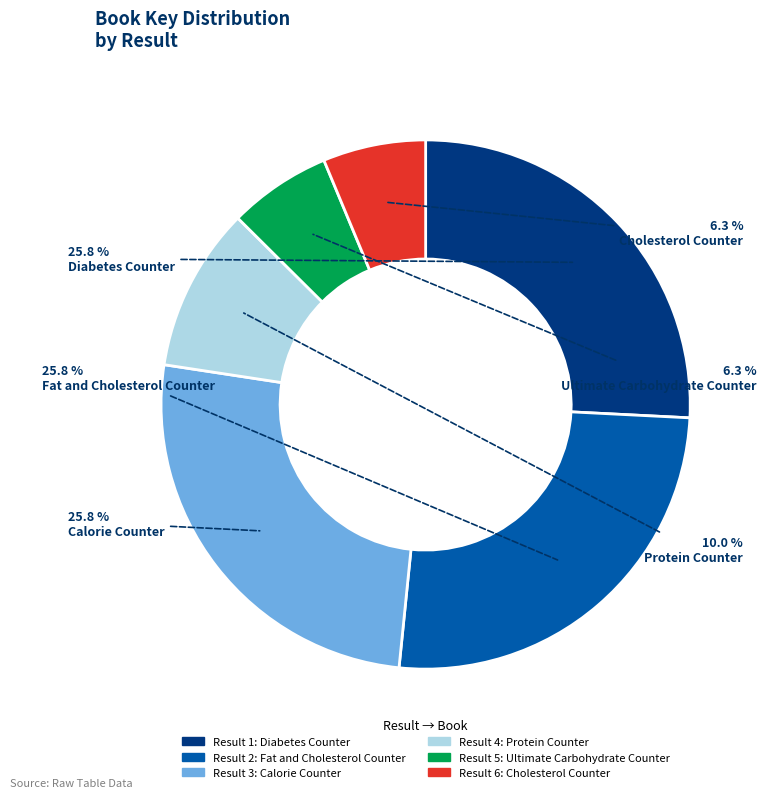

Is there any slice that represents more than half of the pie?

No